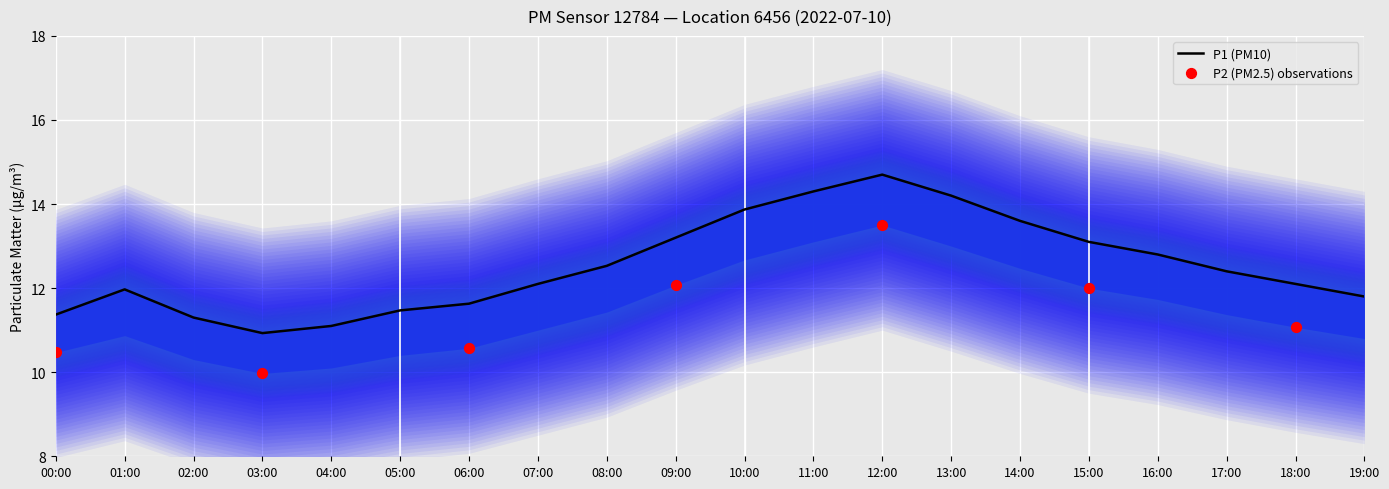

What is the change in value from 15:00 to 17:00?

-0.7